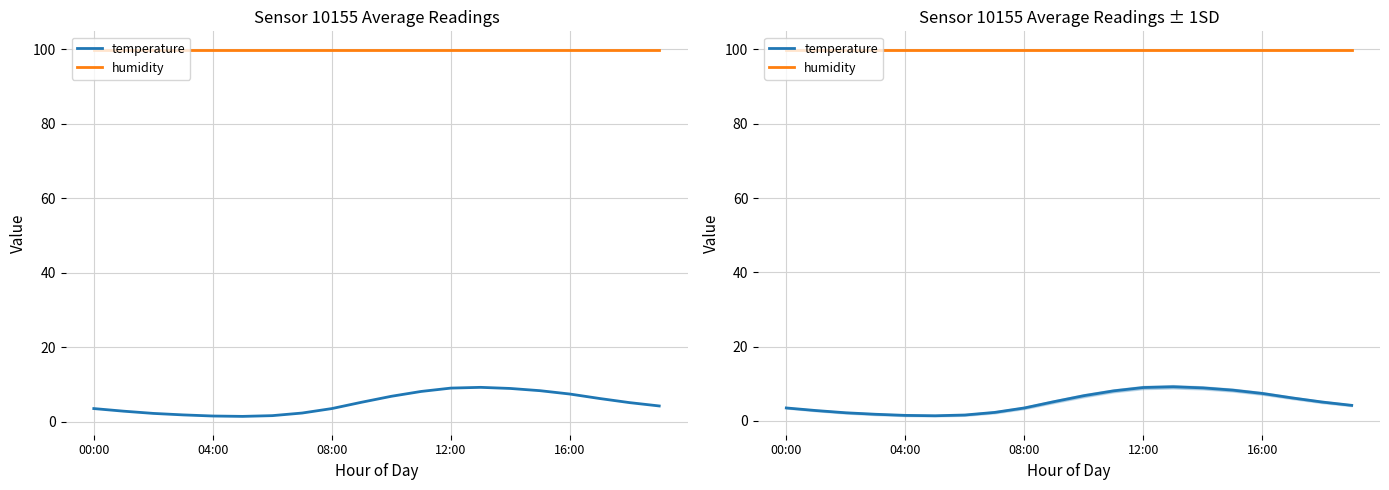

Is it true that humidity equals 155.2 at 19?

False